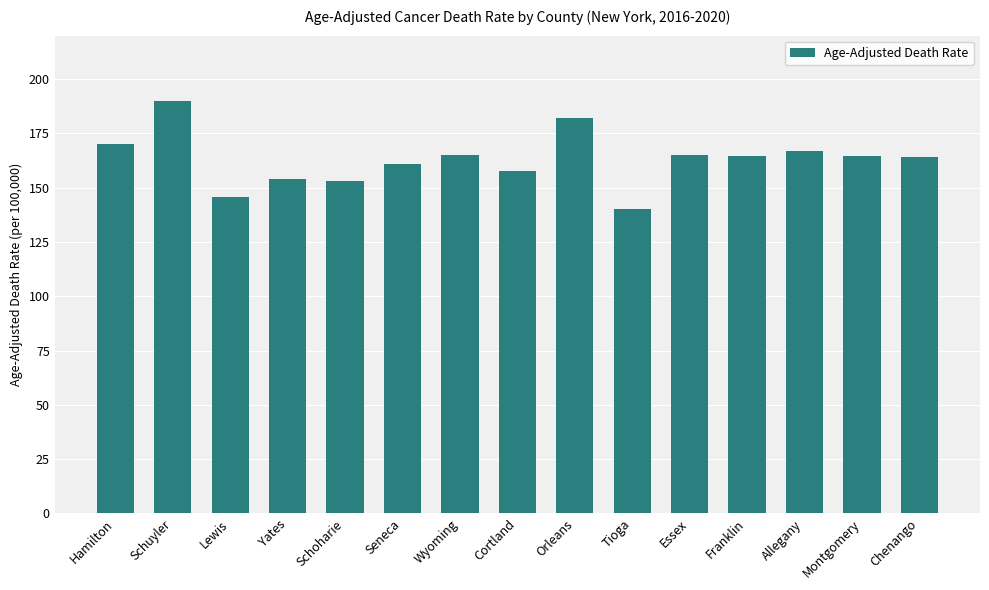

What is the approximate value at Schuyler?

190.1